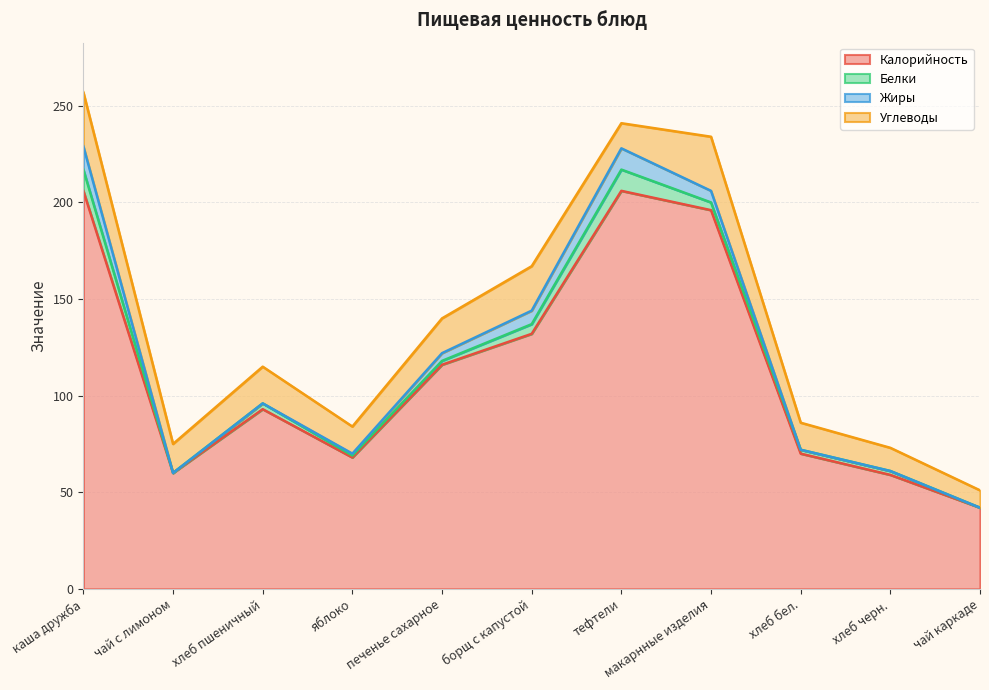

Which series has the widest spread of values?

Калорийность